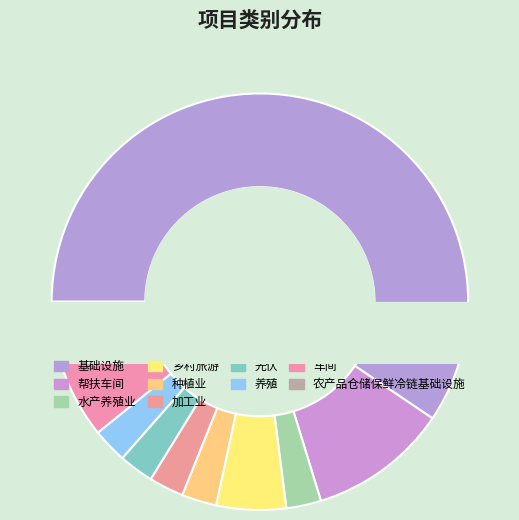

How many slices are in this pie chart?

10